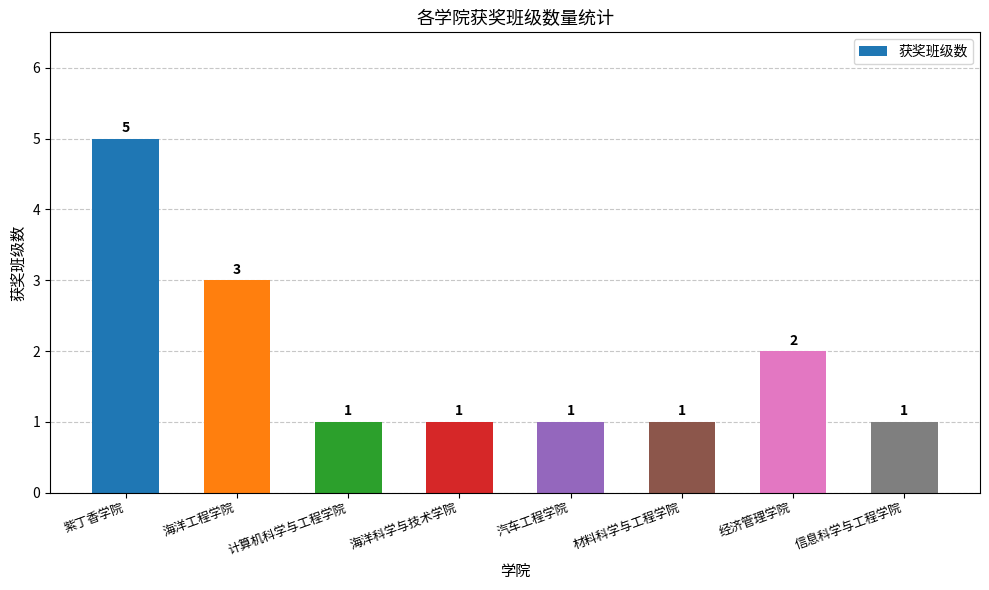

True or false: the data shows 1 at 海洋科学与技术学院.

True